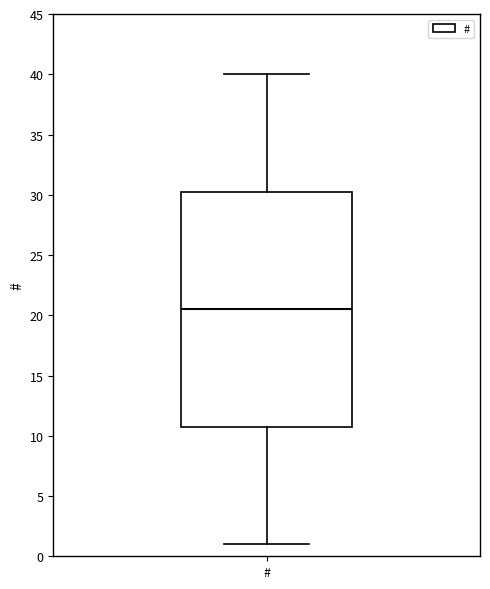

Read this box plot against the y-axis: the position of the median line, the range covered by the box, and the ends of both whiskers. The values are not printed on the chart, so give them approximately, as read against the axis.

median 20.5, box 11.0 to 30.5, whiskers 1.0 to 40.0